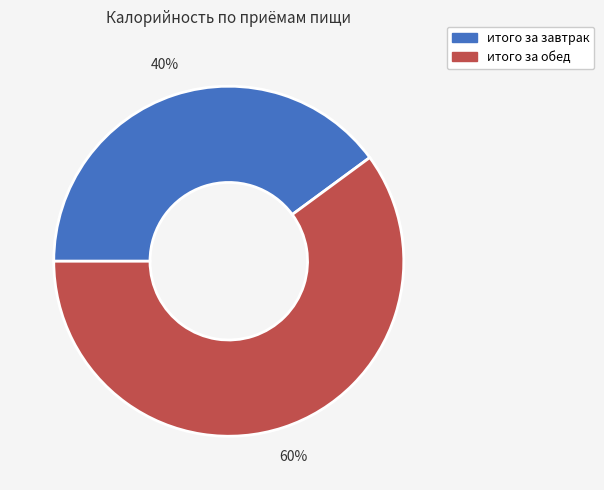

Does итого за обед account for over 50% of the chart?

Yes